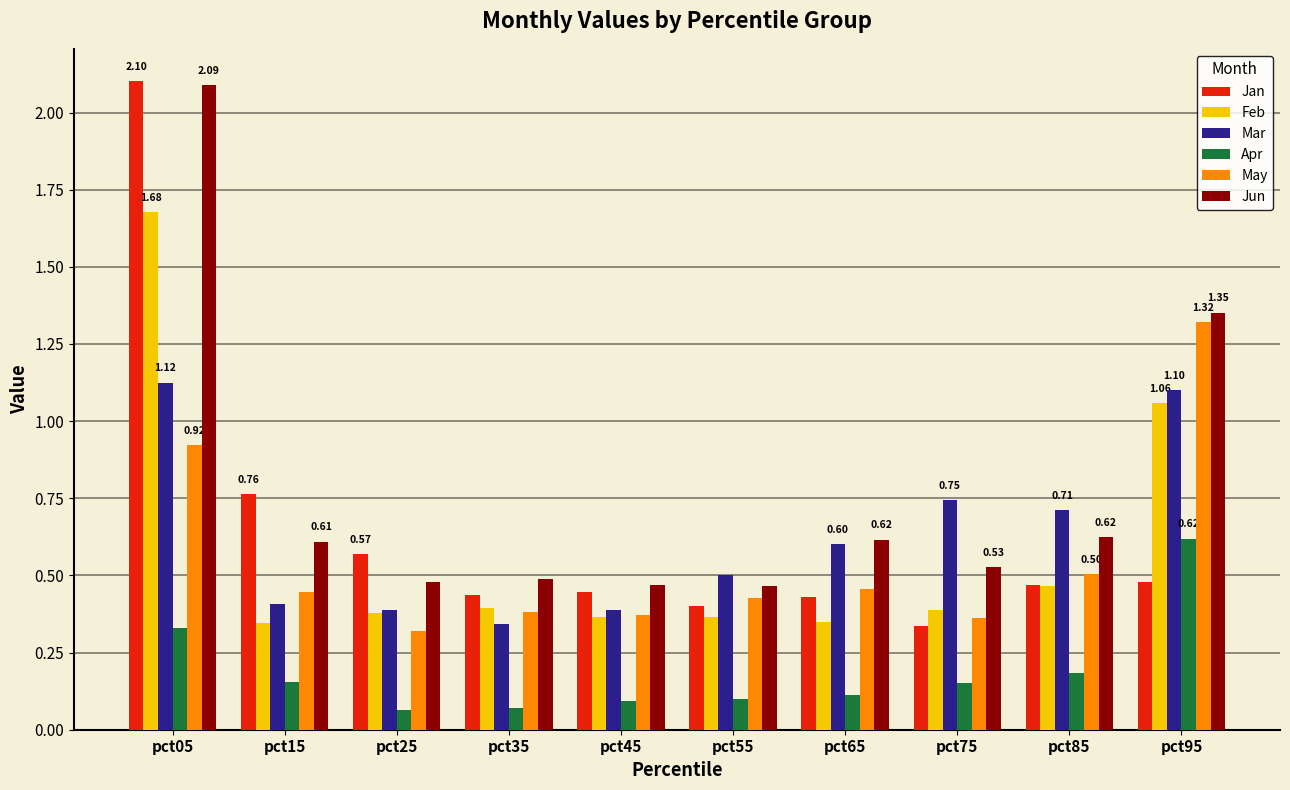

What is the sum of the May values at pct95 and pct25?

1.6